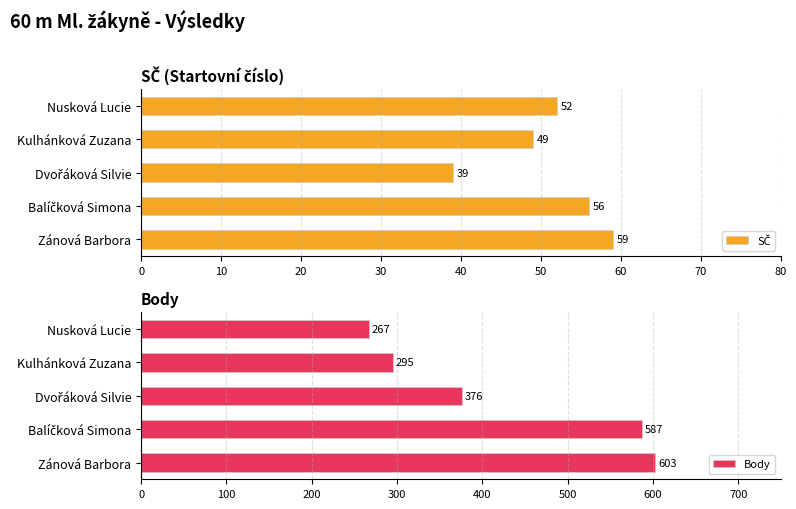

What are all the series names shown in the legend?

SČ, Body